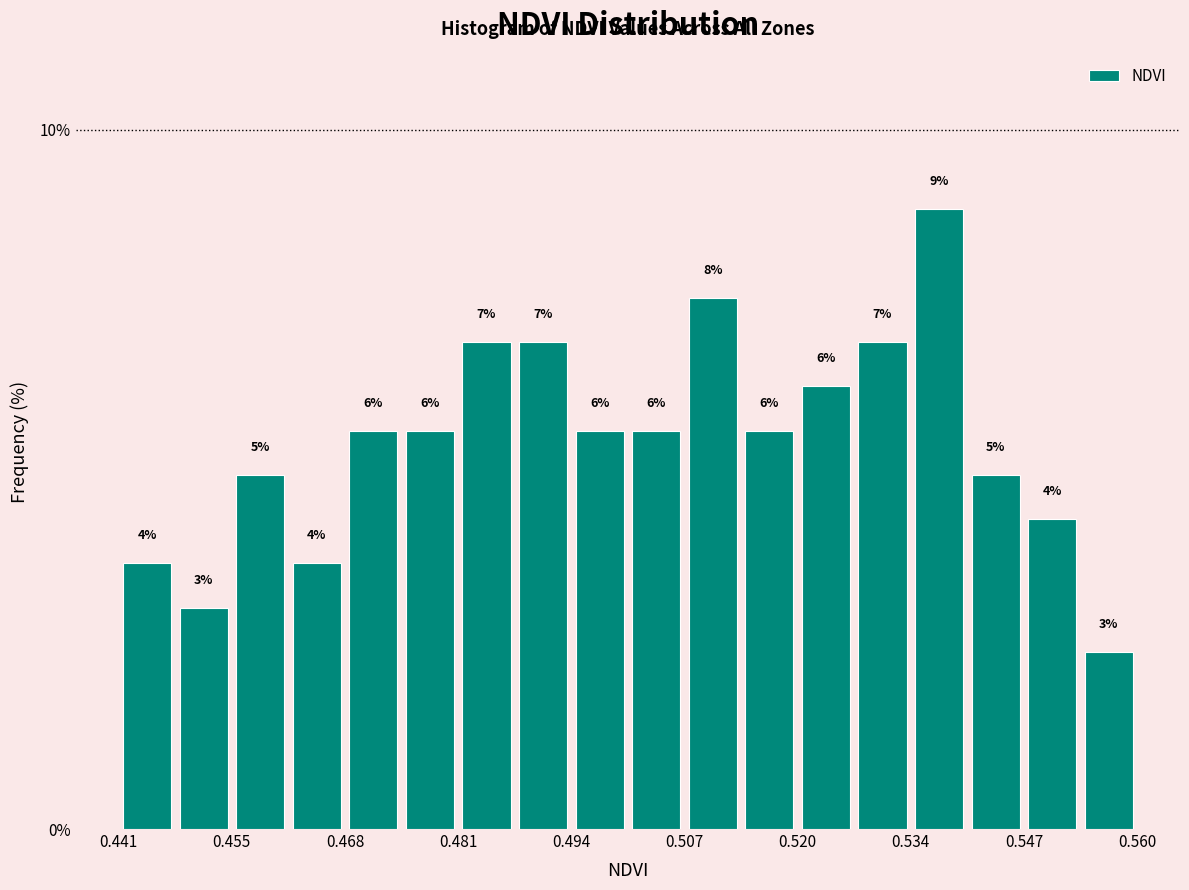

Around what value on the x-axis is the tallest bar? Give the approximate position of its centre, as read against the axis.

0.536